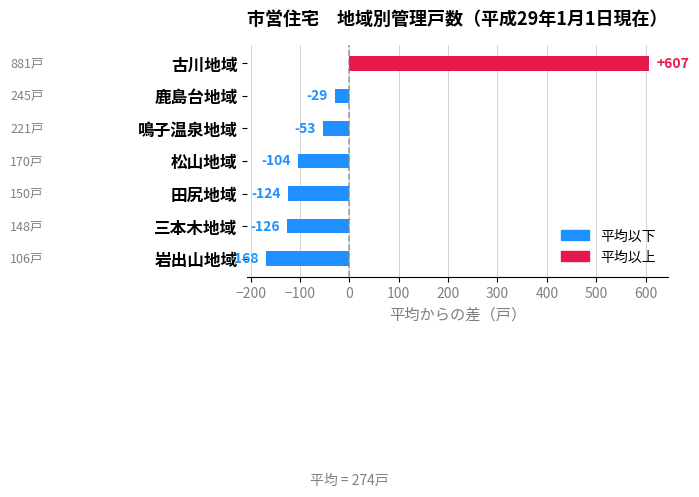

What is the approximate value at 田尻地域?

-124.4